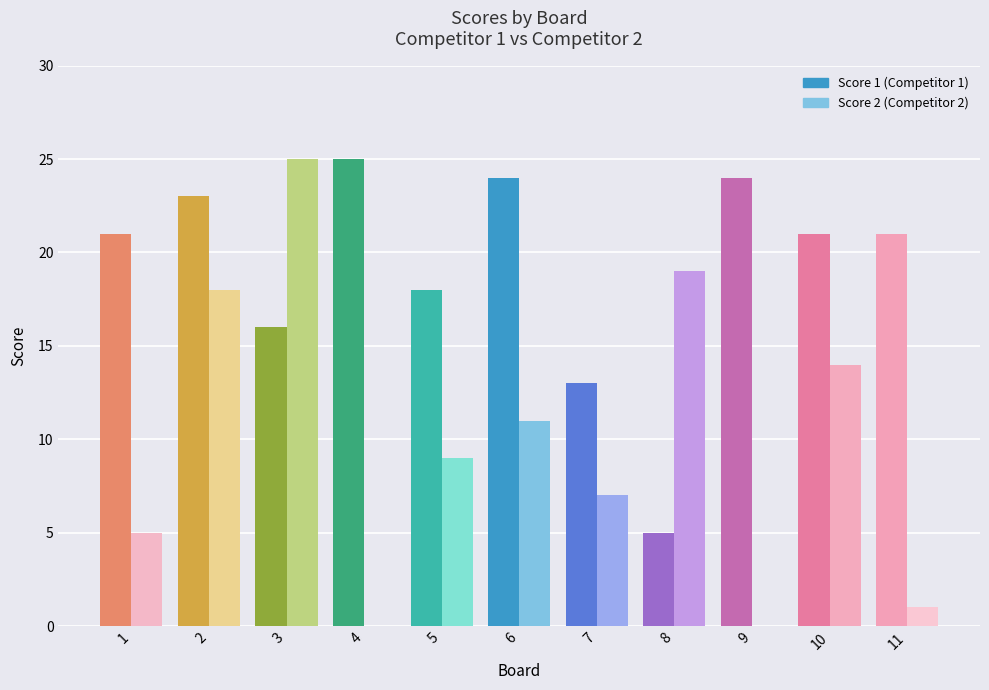

How many distinct data groups are displayed?

2